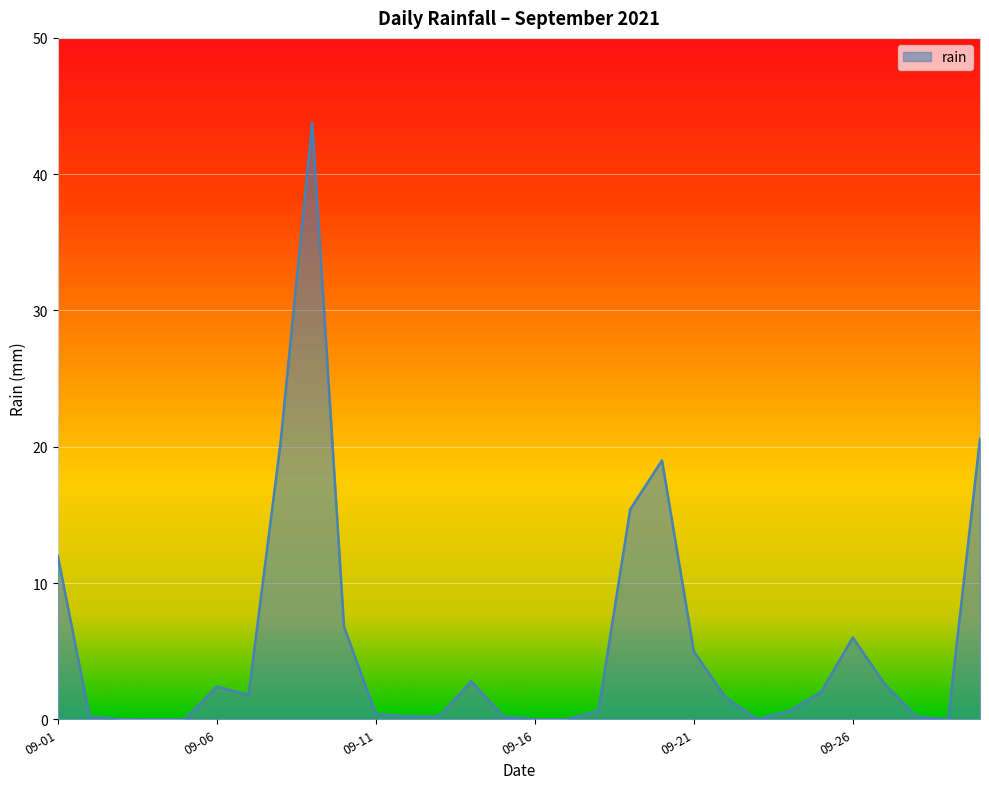

What is the maximum value shown in the chart?

43.8